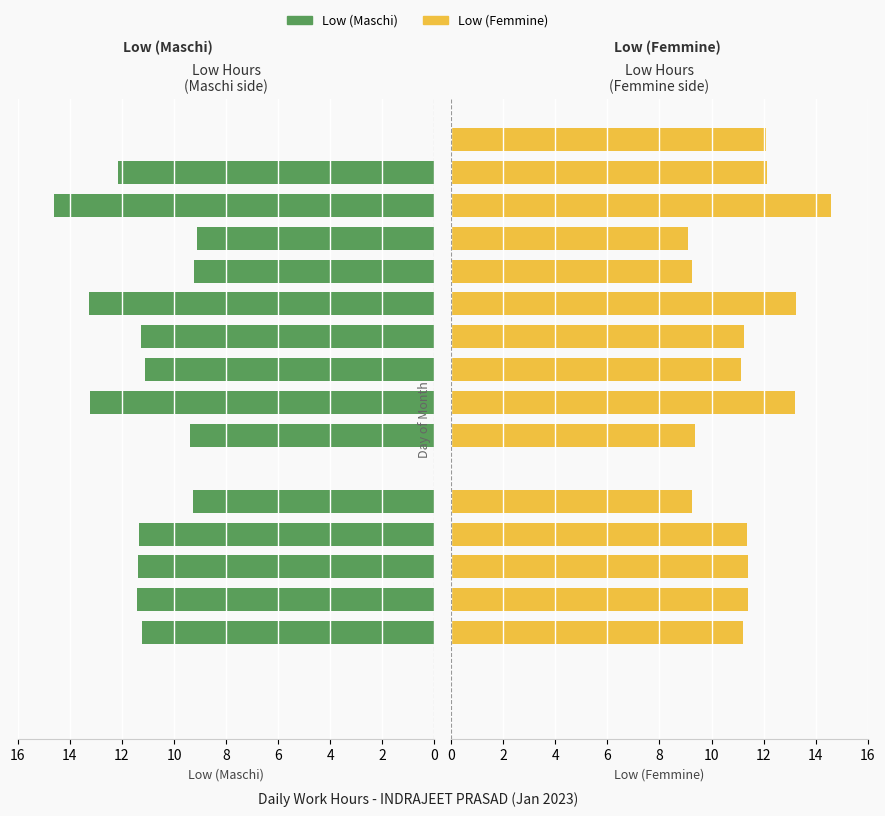

What is the label of the 4th bar from the left?

6